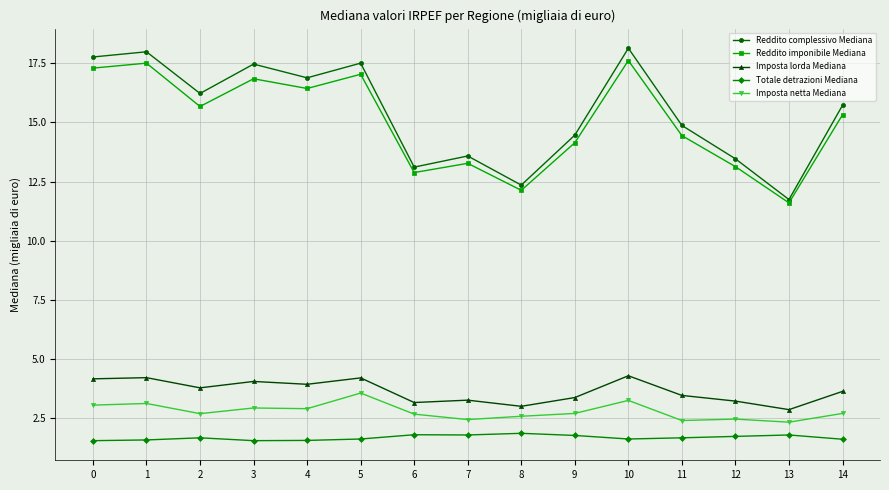

True or false: Reddito complessivo Mediana has a value of 18.1 at 10.

True